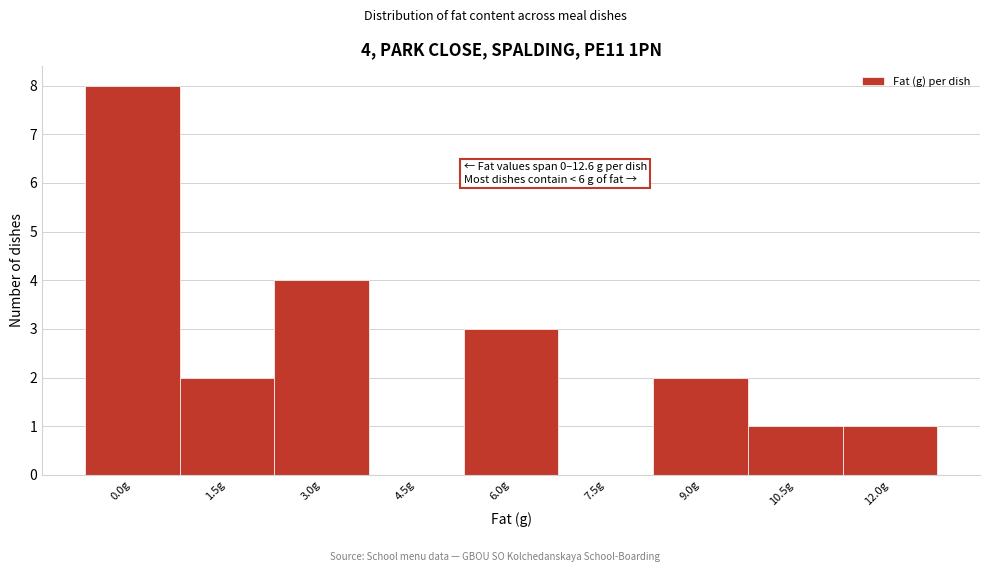

Reading left to right, transcribe all the data shown in this chart.

0.0g=8	1.5g=2	3.0g=4	4.5g=0	6.0g=3	7.5g=0	9.0g=2	10.5g=1	12.0g=1